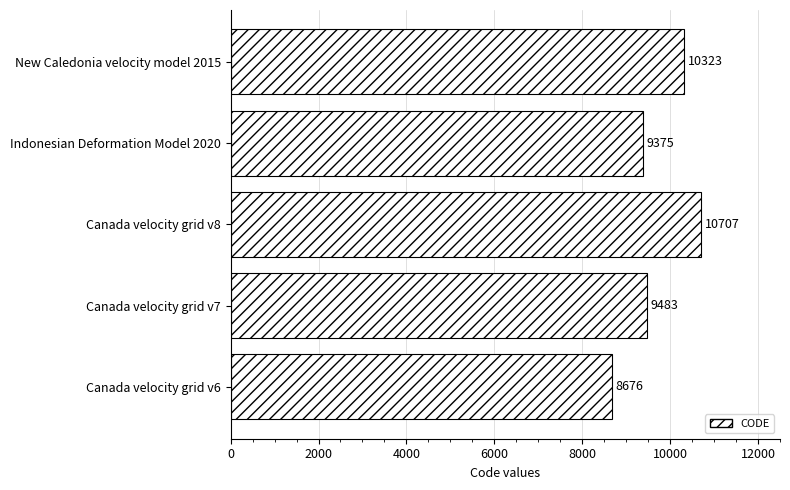

Between New Caledonia velocity model 2015 and Canada velocity grid v8, which is larger?

Canada velocity grid v8